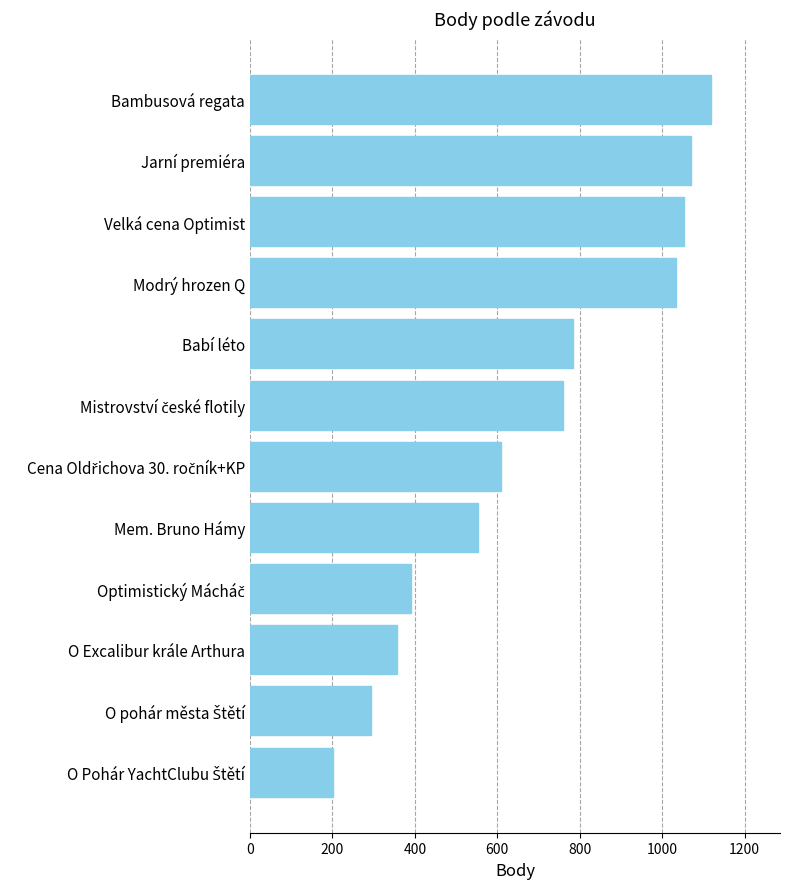

What is the value of the 4th bar from the top?

1033